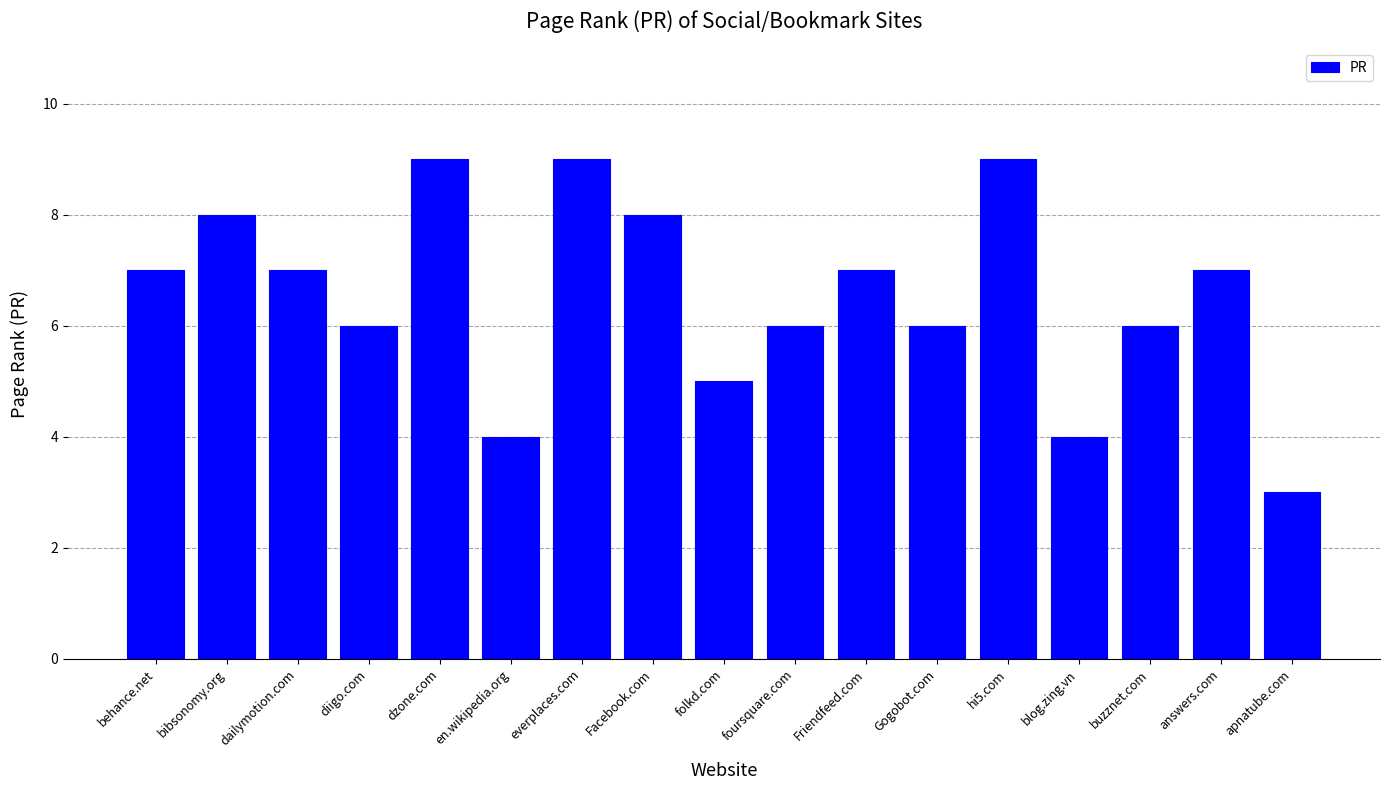

What is the minimum value shown in the chart?

3